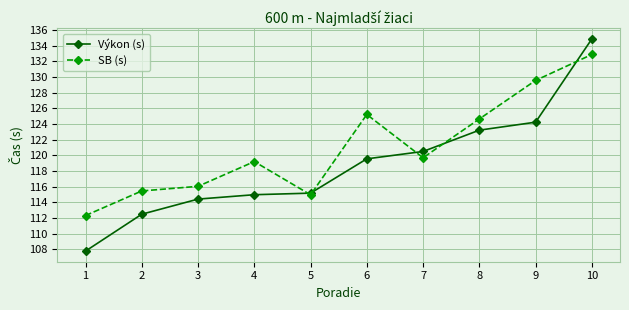

List the series in order of their peak value, highest first.

Výkon (s), SB (s)